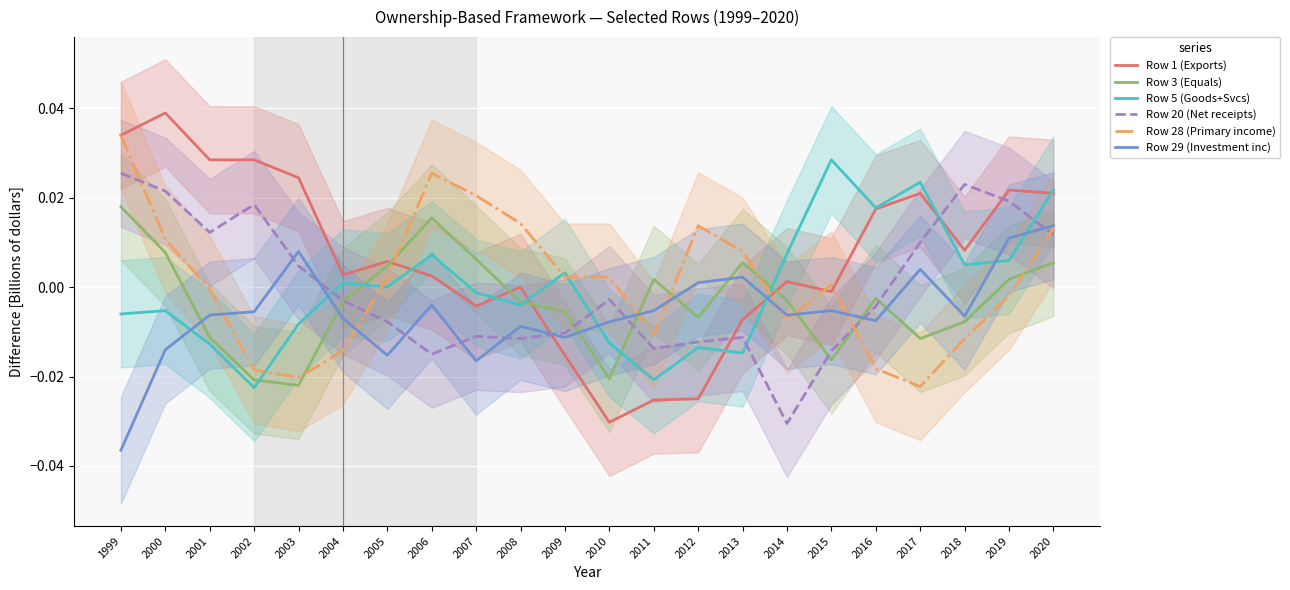

Between 2000 and 2004, which series saw the biggest shift?

Row 1 (Exports)